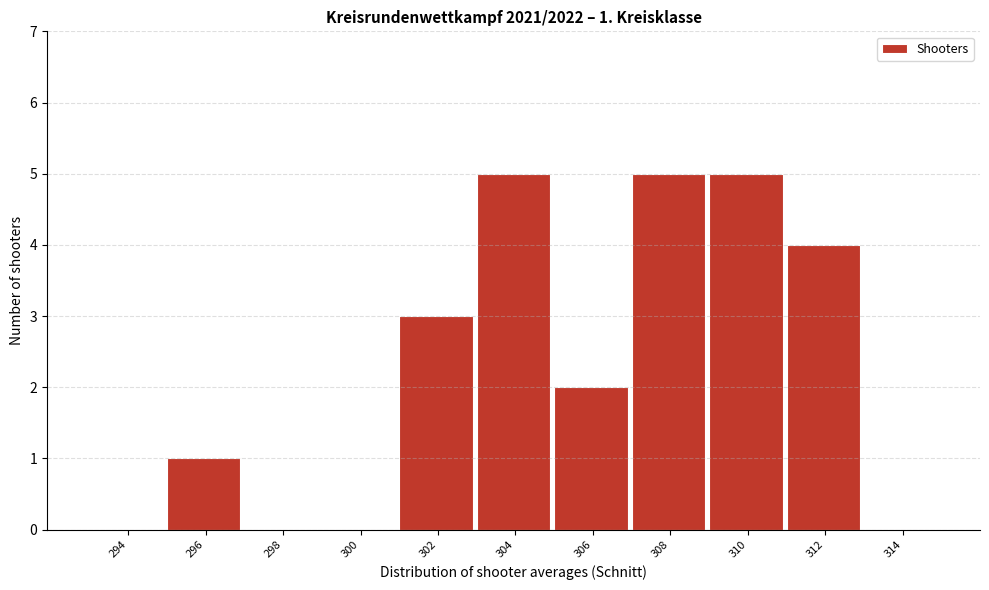

Reading right to left, what are all the values shown in this chart?

314=0	312=4	310=5	308=5	306=2	304=5	302=3	300=0	298=0	296=1	294=0